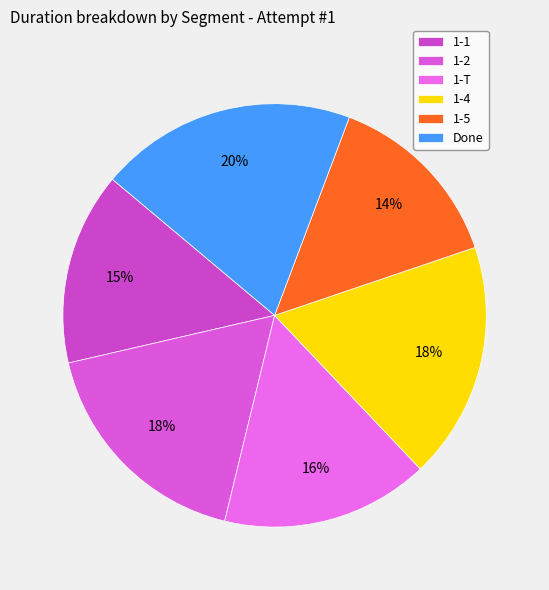

To the nearest percent, what is the difference between the largest and smallest slice percentages?

6%